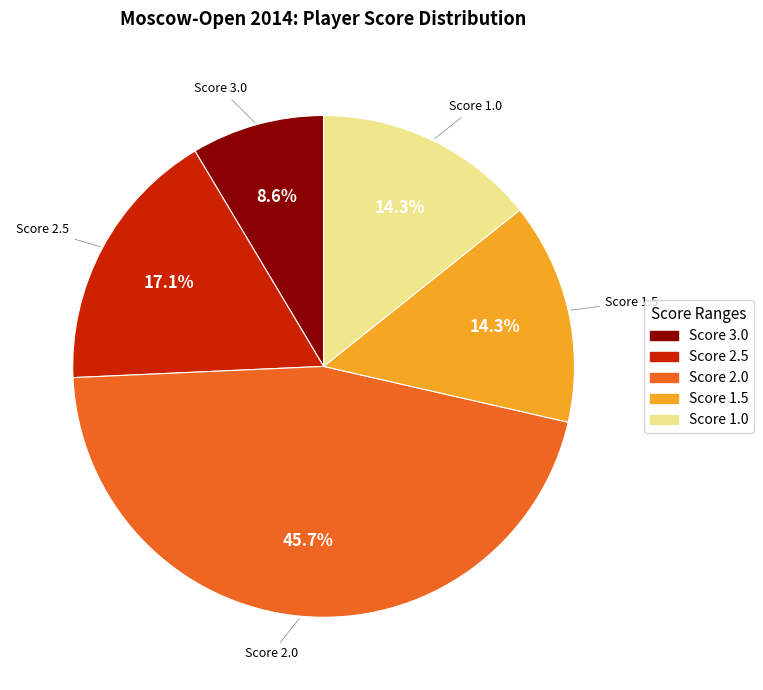

Is there any slice that represents more than half of the pie?

No